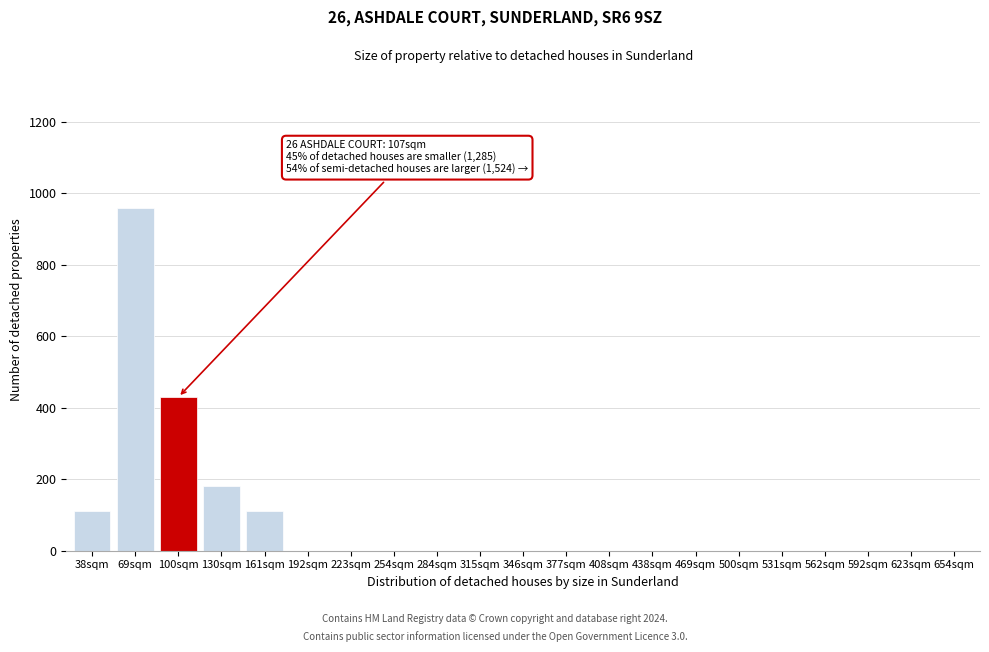

Reading left to right, list all the values displayed in this chart.

38sqm=110	69sqm=960	100sqm=430	130sqm=180	161sqm=110	192sqm=0	223sqm=0	254sqm=0	284sqm=0	315sqm=0	346sqm=0	377sqm=0	408sqm=0	438sqm=0	469sqm=0	500sqm=0	531sqm=0	562sqm=0	592sqm=0	623sqm=0	654sqm=0